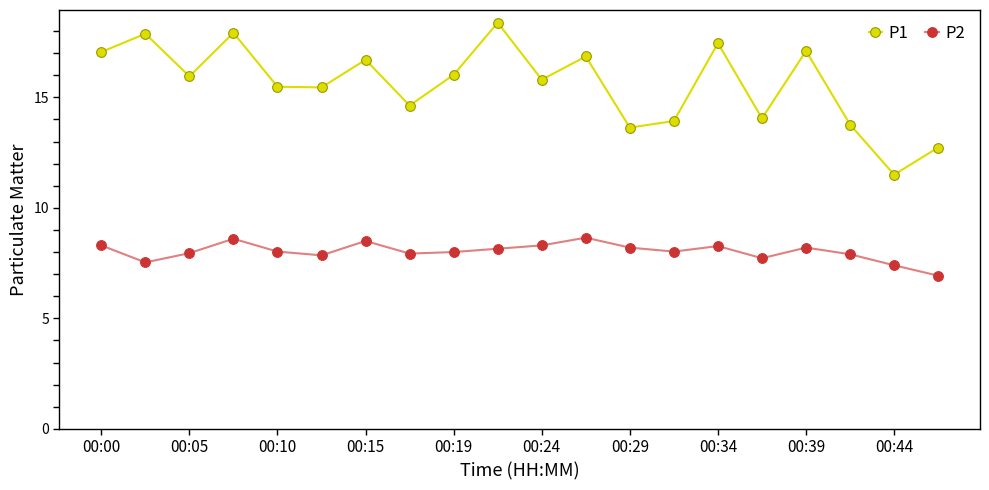

Which series has the widest spread of values?

P1